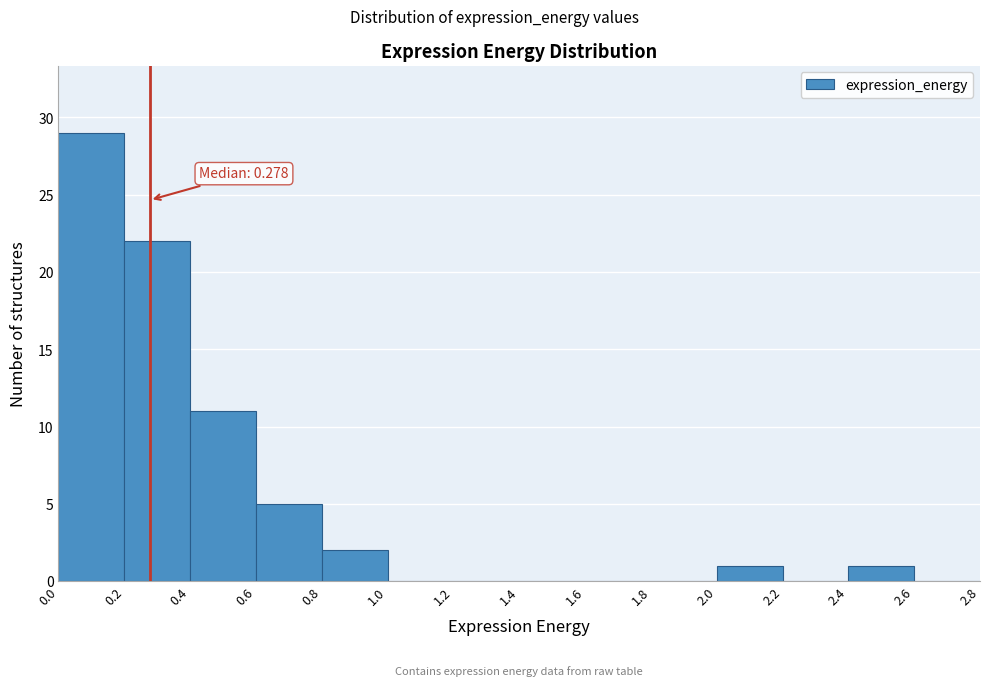

Over which range of the x-axis is the bar tallest?

0.0 to 0.2